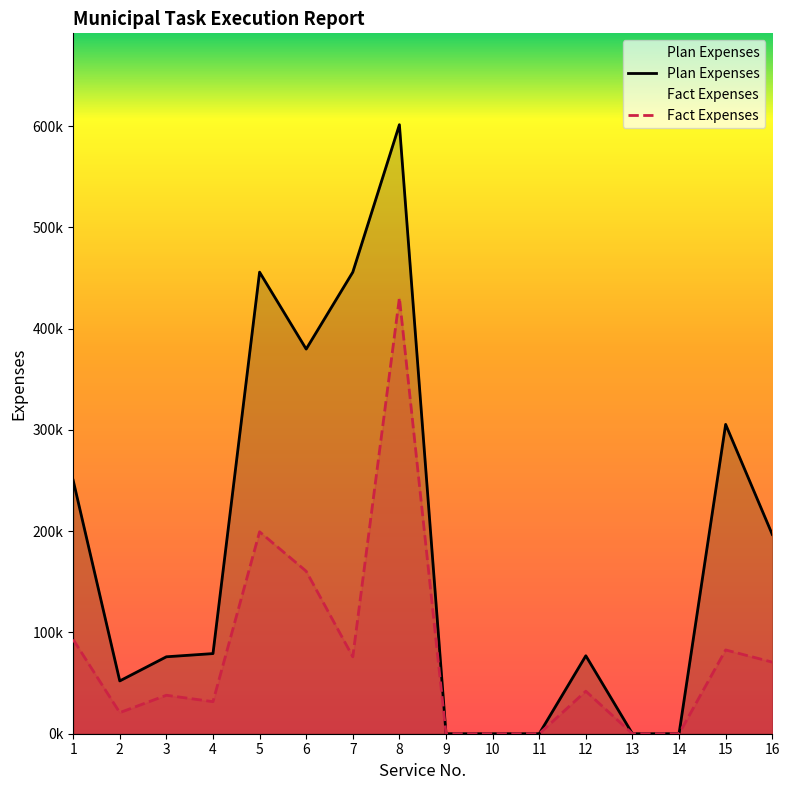

How many positive values does the Fact Expenses series have?

11